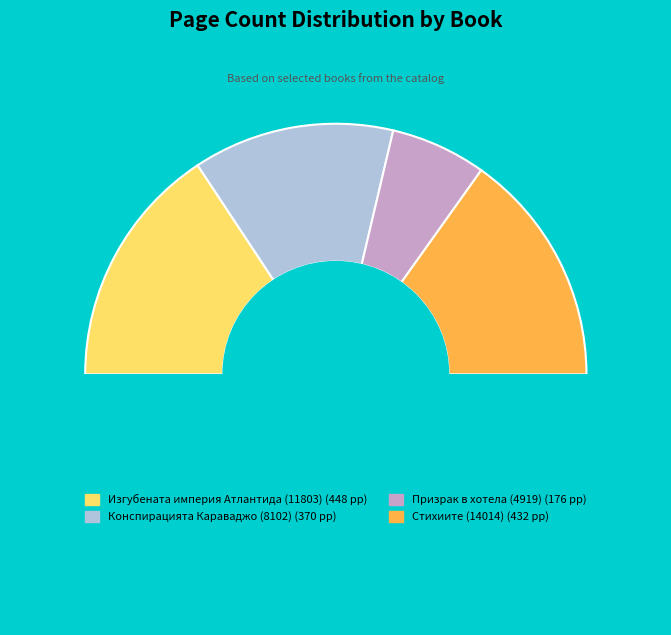

What percentage is NOT represented by Стихиите (14014)?

69.7%